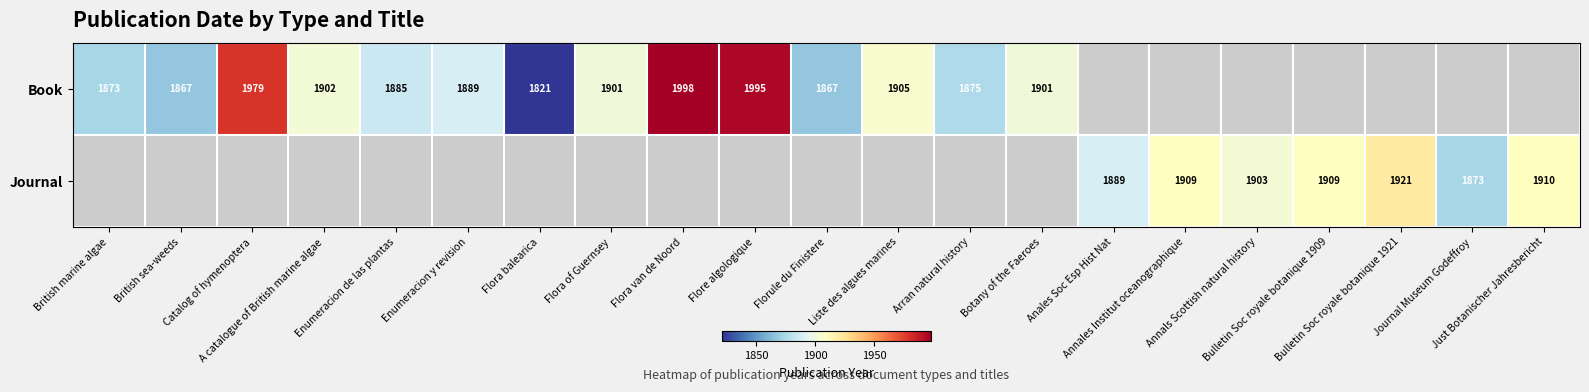

Count the number of categories in the chart.

21